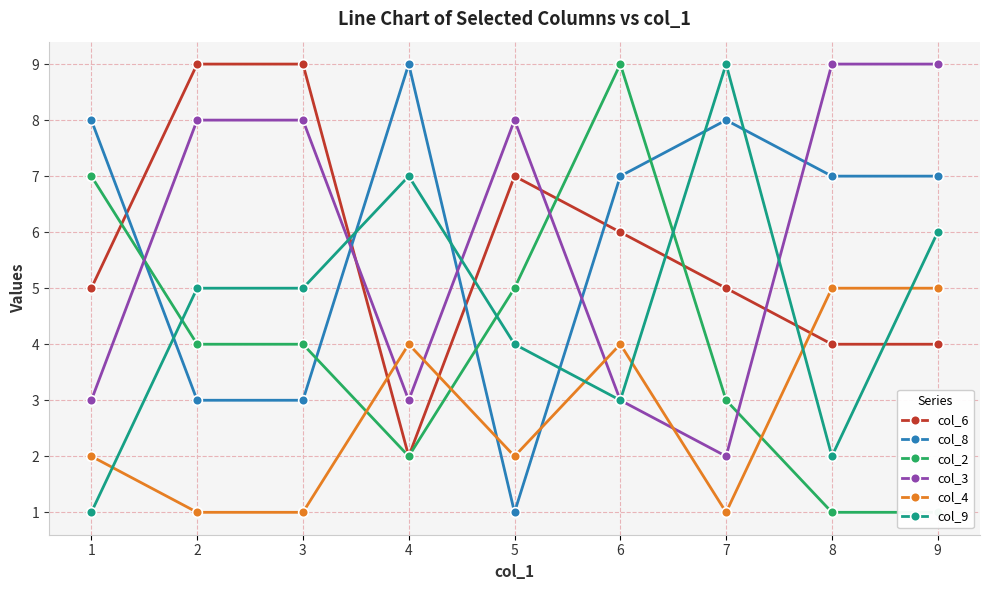

What is the maximum value shown in the chart?

9